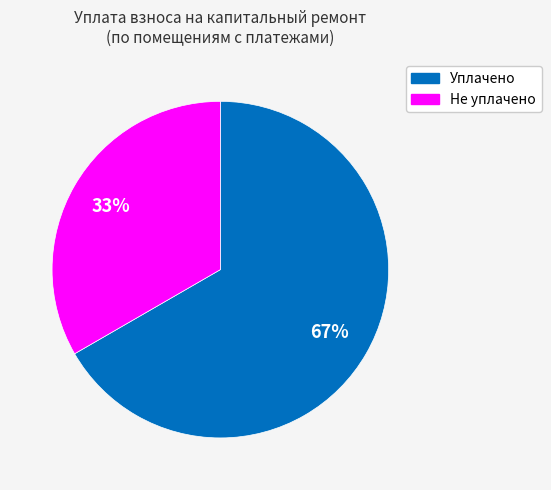

How many slices are in this pie chart?

2